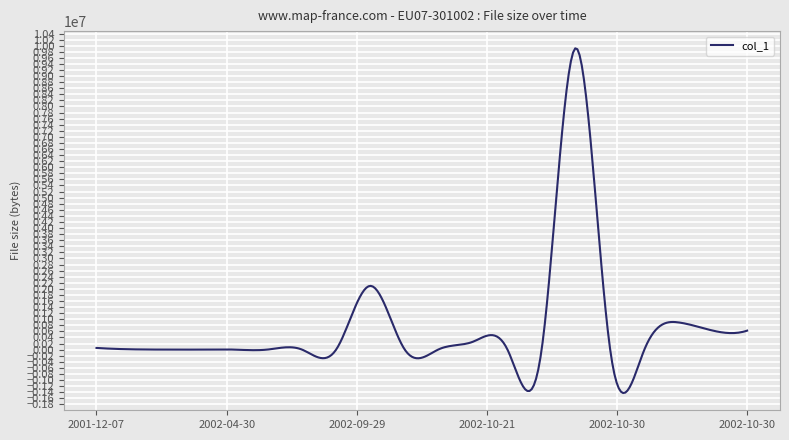

What is the greatest value displayed?

9911946.9